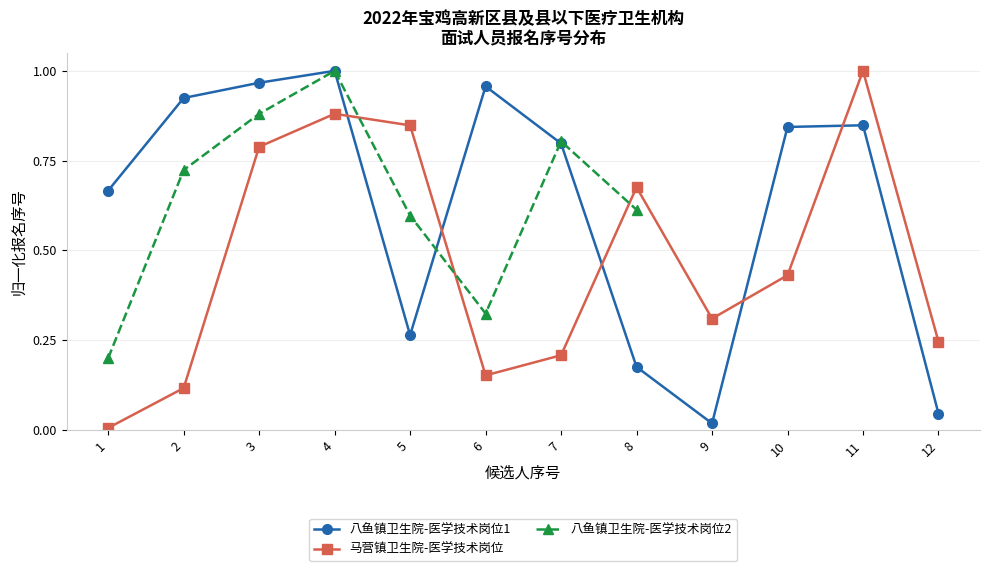

True or false: 马营镇卫生院-医学技术岗位 and 八鱼镇卫生院-医学技术岗位1 intersect in this chart.

True